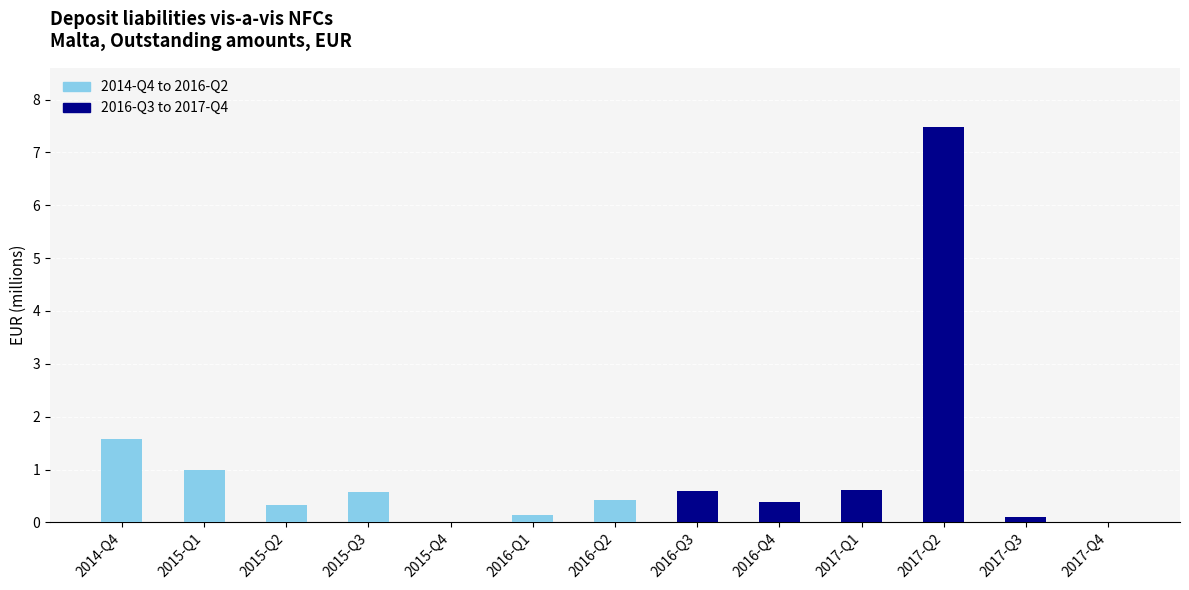

Which series has the largest total across all categories?

2016-Q3 to 2017-Q4